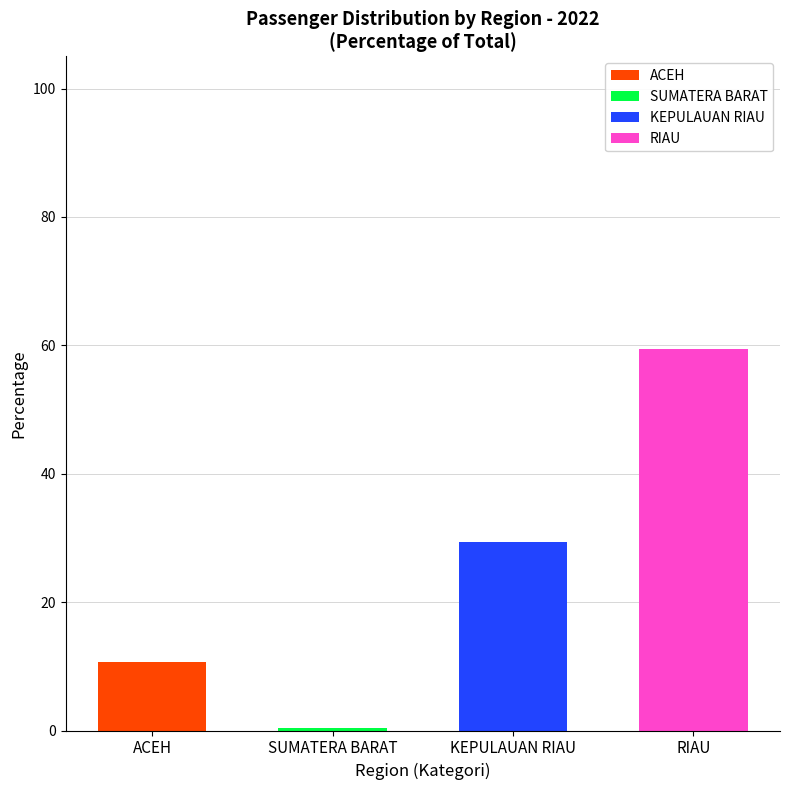

Which category has the highest value in the ACEH series?

ACEH